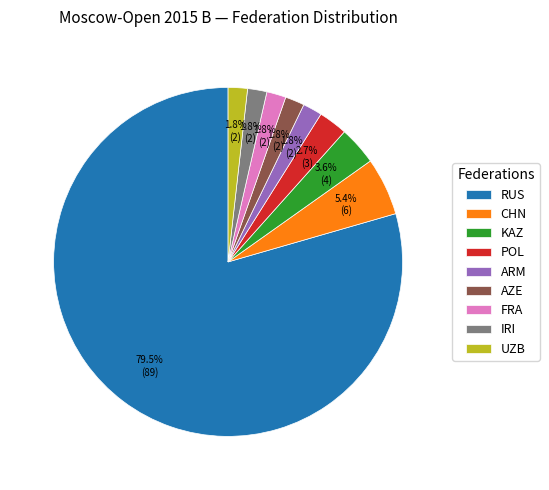

How many slices are in this pie chart?

9